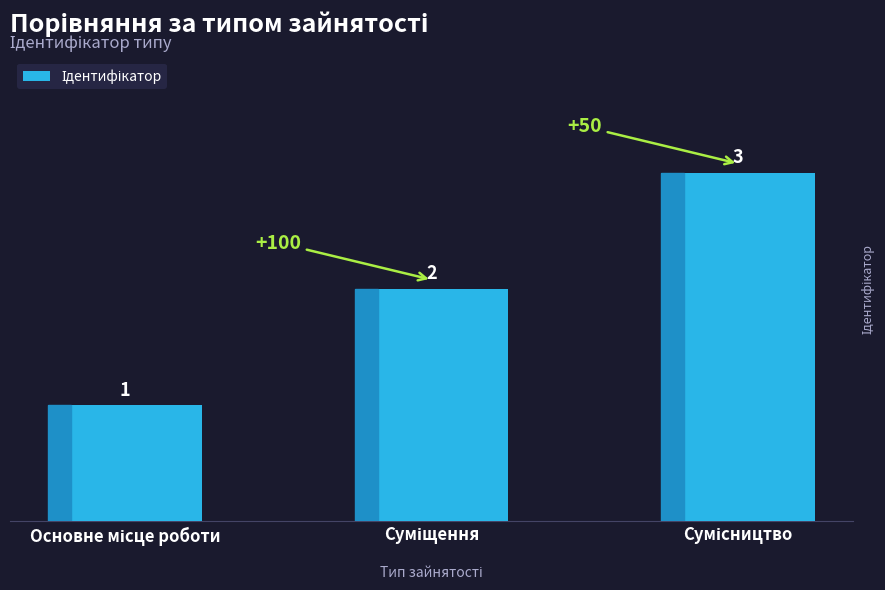

How many values are between 1 and 3?

3